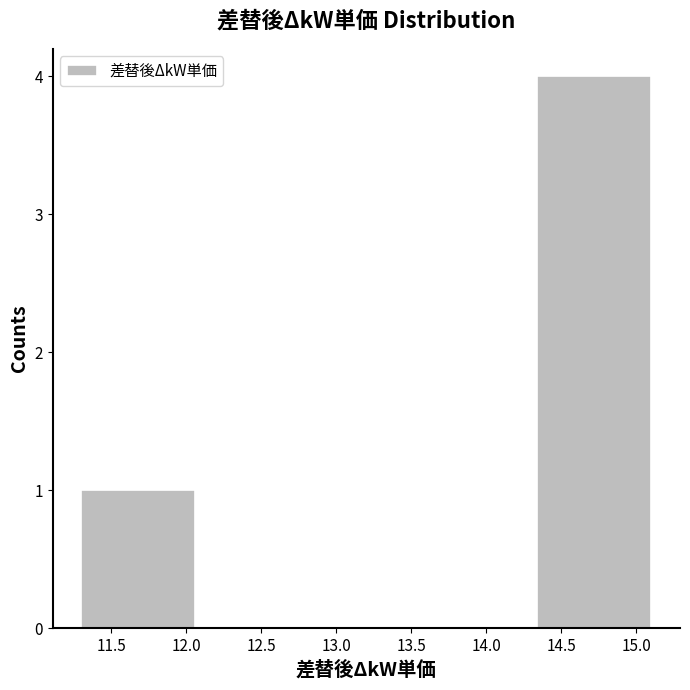

How tall is the bar that spans 14.34 to 15.10 on the x-axis? Neither the bar edges nor the heights are printed on the chart, so give them approximately, as read against the axes.

4